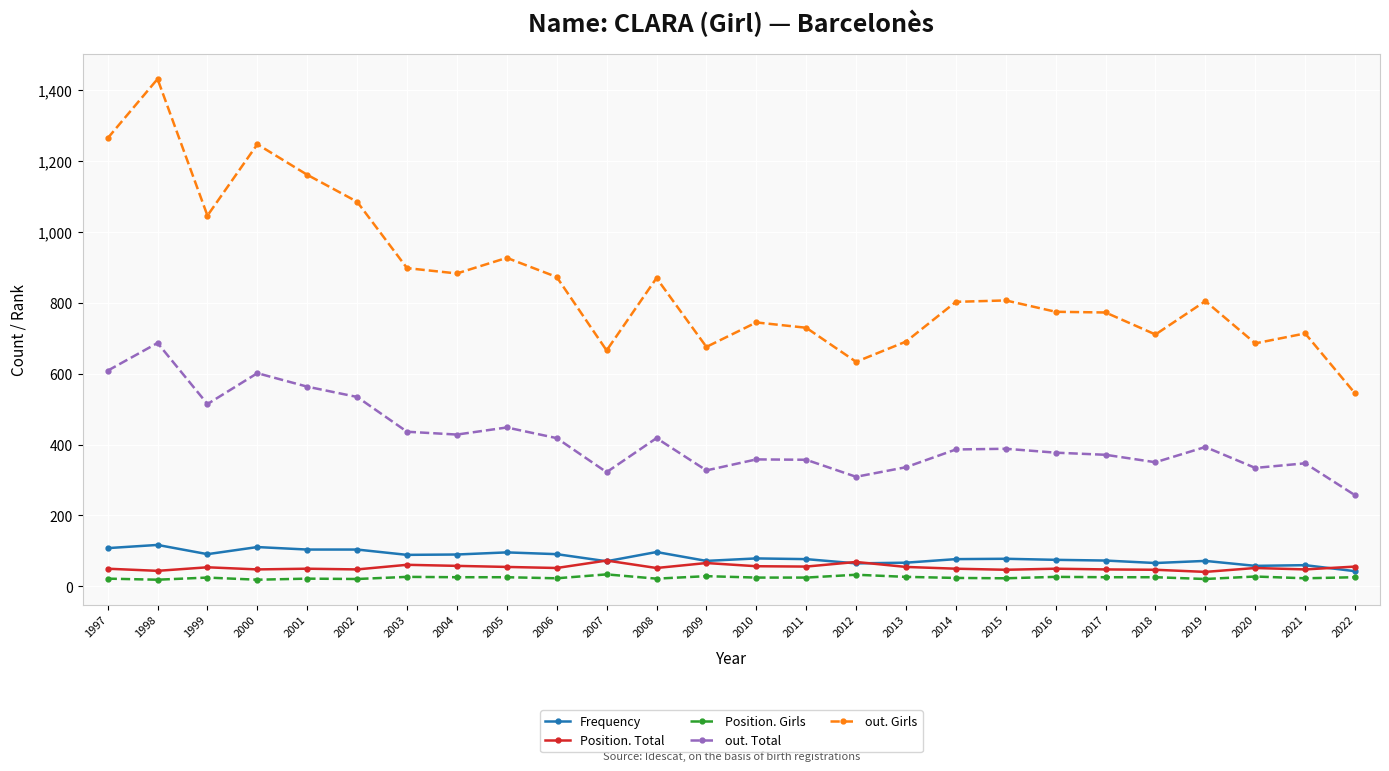

What is the lowest value of the Position. Total series?

41